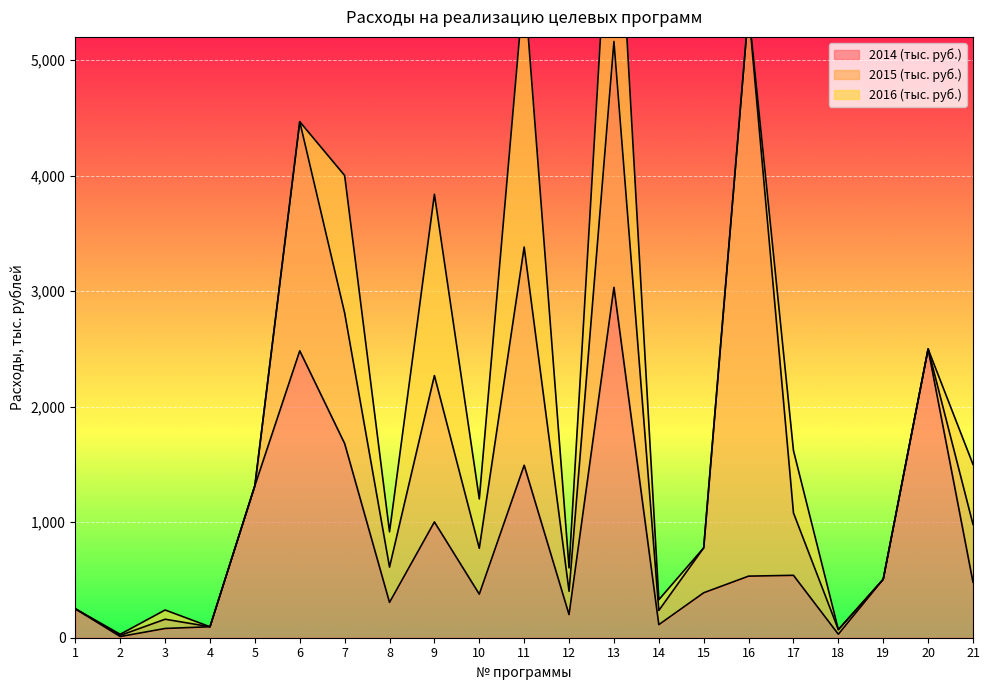

How many categories are shown in the chart?

21